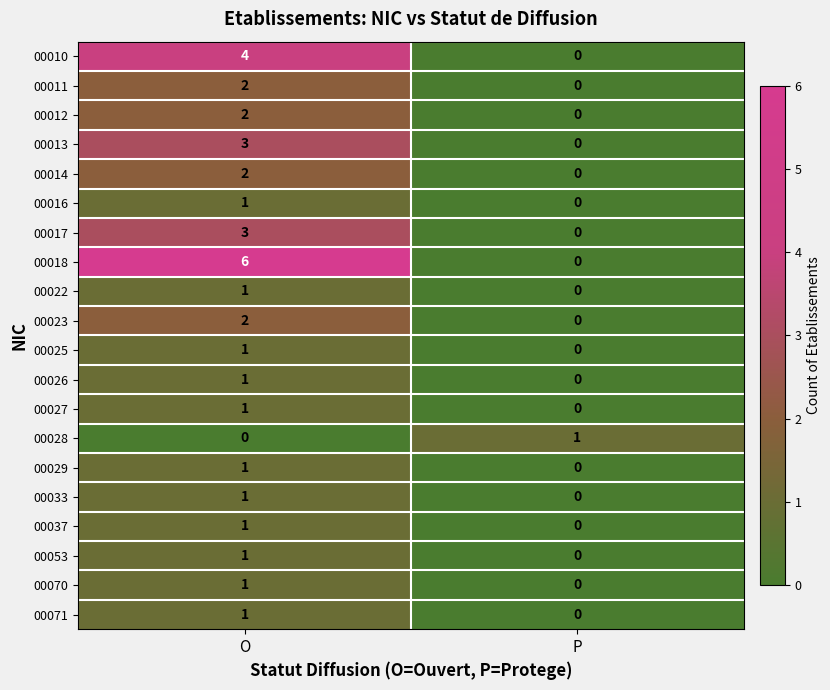

What is the difference between the maximum and minimum values in the 00018 series?

6